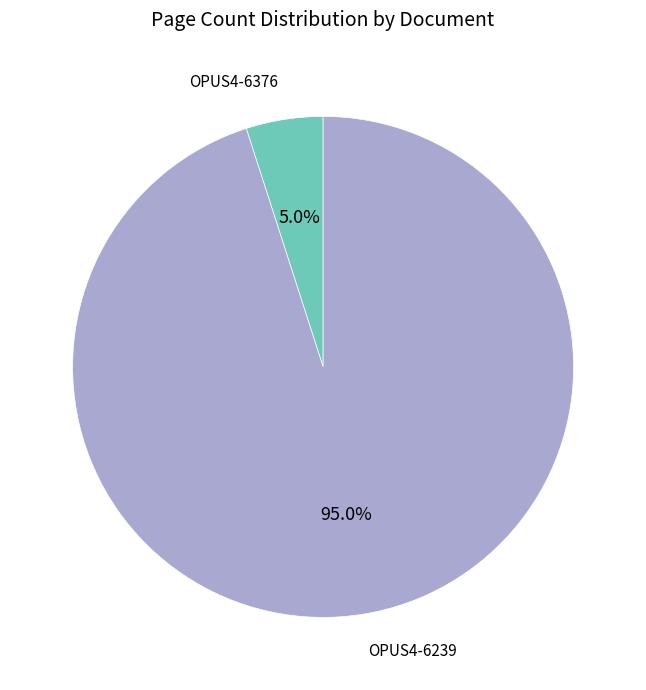

Does any single category account for the majority?

Yes